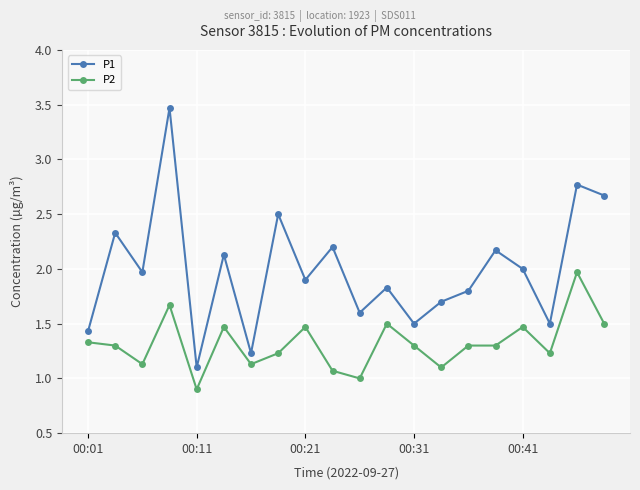

What is the maximum value shown in the chart?

3.5